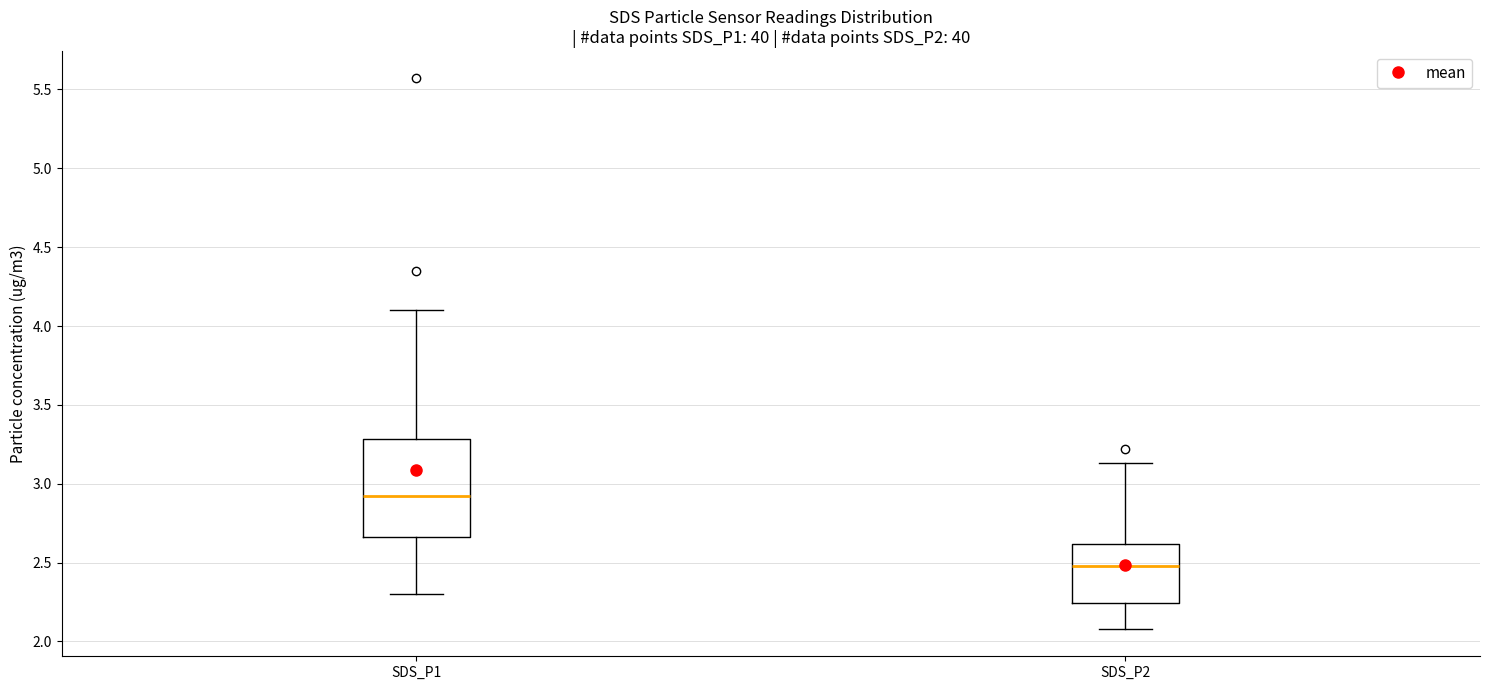

Which box is the tallest, from its lower edge to its upper edge?

SDS_P1